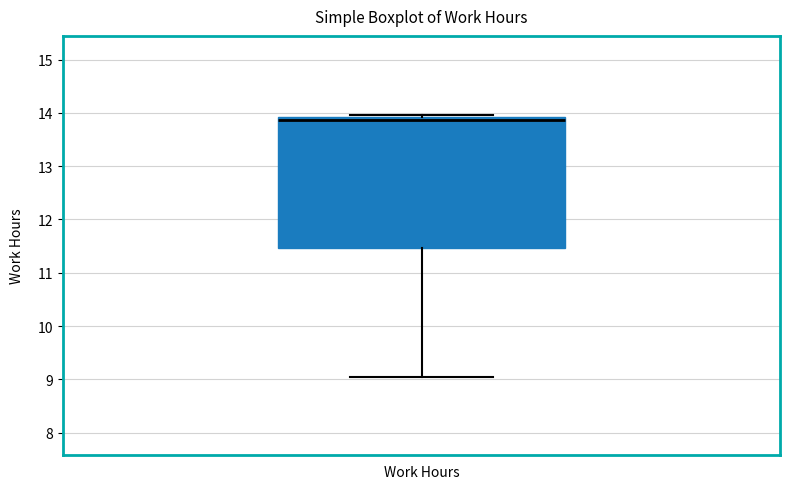

Transcribe this box plot: give where the median line is, the range the box spans, and where the two whiskers end, as read against the y-axis. The values are not printed on the chart, so give them approximately, as read against the axis.

median 13.9 (just below the box's upper edge), box 11.5 to 13.9, whiskers 9.1 to 14.0